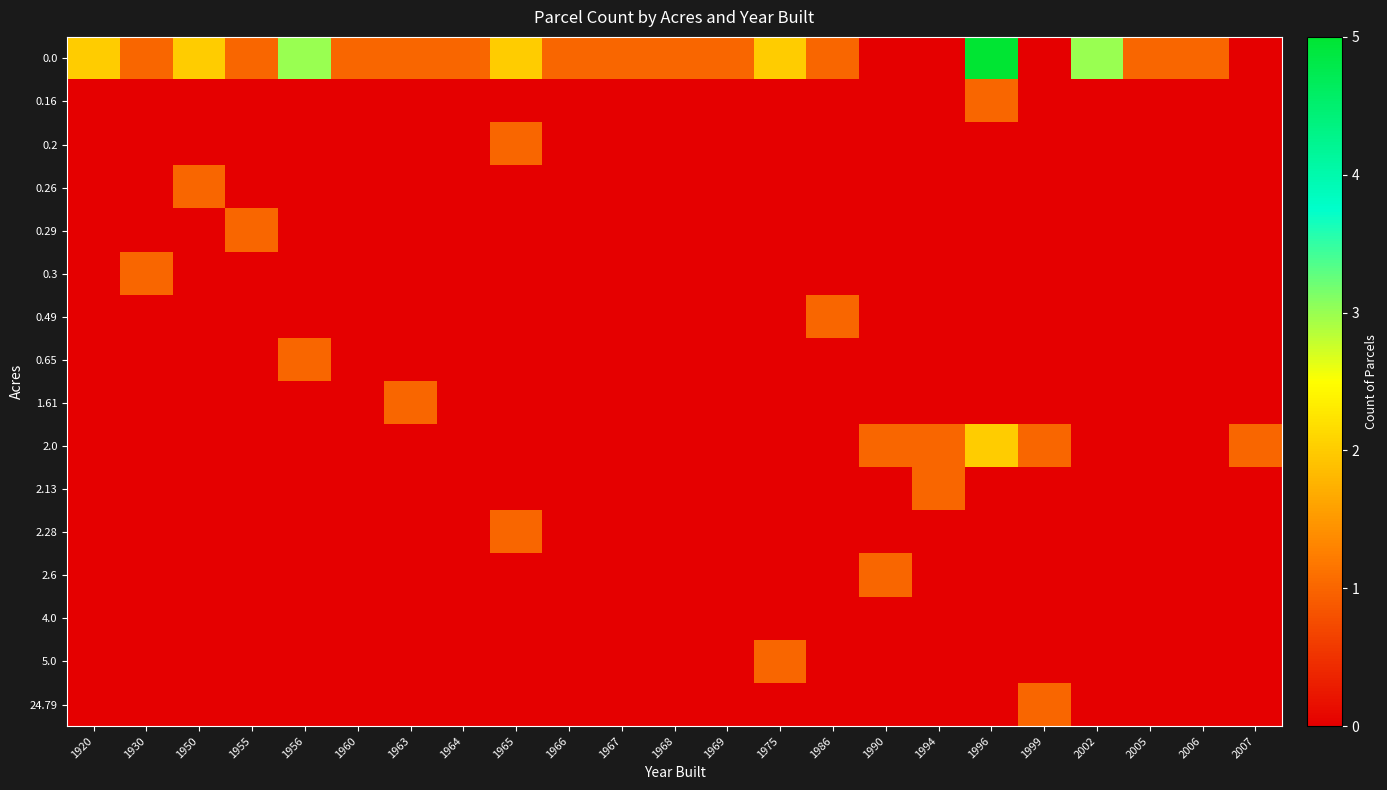

Reading left to right, extract all data points from this chart.

0.0: 1920=2	1930=1	1950=2	1955=1	1956=3	1960=1	1963=1	1964=1	1965=2	1966=1	1967=1	1968=1	1969=1	1975=2	1986=1	1990=0	1994=0	1996=5	1999=0	2002=3	2005=1	2006=1	2007=0
0.16: 1920=0	1930=0	1950=0	1955=0	1956=0	1960=0	1963=0	1964=0	1965=0	1966=0	1967=0	1968=0	1969=0	1975=0	1986=0	1990=0	1994=0	1996=1	1999=0	2002=0	2005=0	2006=0	2007=0
0.2: 1920=0	1930=0	1950=0	1955=0	1956=0	1960=0	1963=0	1964=0	1965=1	1966=0	1967=0	1968=0	1969=0	1975=0	1986=0	1990=0	1994=0	1996=0	1999=0	2002=0	2005=0	2006=0	2007=0
0.26: 1920=0	1930=0	1950=1	1955=0	1956=0	1960=0	1963=0	1964=0	1965=0	1966=0	1967=0	1968=0	1969=0	1975=0	1986=0	1990=0	1994=0	1996=0	1999=0	2002=0	2005=0	2006=0	2007=0
0.29: 1920=0	1930=0	1950=0	1955=1	1956=0	1960=0	1963=0	1964=0	1965=0	1966=0	1967=0	1968=0	1969=0	1975=0	1986=0	1990=0	1994=0	1996=0	1999=0	2002=0	2005=0	2006=0	2007=0
0.3: 1920=0	1930=1	1950=0	1955=0	1956=0	1960=0	1963=0	1964=0	1965=0	1966=0	1967=0	1968=0	1969=0	1975=0	1986=0	1990=0	1994=0	1996=0	1999=0	2002=0	2005=0	2006=0	2007=0
0.49: 1920=0	1930=0	1950=0	1955=0	1956=0	1960=0	1963=0	1964=0	1965=0	1966=0	1967=0	1968=0	1969=0	1975=0	1986=1	1990=0	1994=0	1996=0	1999=0	2002=0	2005=0	2006=0	2007=0
0.65: 1920=0	1930=0	1950=0	1955=0	1956=1	1960=0	1963=0	1964=0	1965=0	1966=0	1967=0	1968=0	1969=0	1975=0	1986=0	1990=0	1994=0	1996=0	1999=0	2002=0	2005=0	2006=0	2007=0
1.61: 1920=0	1930=0	1950=0	1955=0	1956=0	1960=0	1963=1	1964=0	1965=0	1966=0	1967=0	1968=0	1969=0	1975=0	1986=0	1990=0	1994=0	1996=0	1999=0	2002=0	2005=0	2006=0	2007=0
2.0: 1920=0	1930=0	1950=0	1955=0	1956=0	1960=0	1963=0	1964=0	1965=0	1966=0	1967=0	1968=0	1969=0	1975=0	1986=0	1990=1	1994=1	1996=2	1999=1	2002=0	2005=0	2006=0	2007=1
2.13: 1920=0	1930=0	1950=0	1955=0	1956=0	1960=0	1963=0	1964=0	1965=0	1966=0	1967=0	1968=0	1969=0	1975=0	1986=0	1990=0	1994=1	1996=0	1999=0	2002=0	2005=0	2006=0	2007=0
2.28: 1920=0	1930=0	1950=0	1955=0	1956=0	1960=0	1963=0	1964=0	1965=1	1966=0	1967=0	1968=0	1969=0	1975=0	1986=0	1990=0	1994=0	1996=0	1999=0	2002=0	2005=0	2006=0	2007=0
2.6: 1920=0	1930=0	1950=0	1955=0	1956=0	1960=0	1963=0	1964=0	1965=0	1966=0	1967=0	1968=0	1969=0	1975=0	1986=0	1990=1	1994=0	1996=0	1999=0	2002=0	2005=0	2006=0	2007=0
4.0: 1920=0	1930=0	1950=0	1955=0	1956=0	1960=0	1963=0	1964=0	1965=0	1966=0	1967=0	1968=0	1969=0	1975=0	1986=0	1990=0	1994=0	1996=0	1999=0	2002=0	2005=0	2006=0	2007=0
5.0: 1920=0	1930=0	1950=0	1955=0	1956=0	1960=0	1963=0	1964=0	1965=0	1966=0	1967=0	1968=0	1969=0	1975=1	1986=0	1990=0	1994=0	1996=0	1999=0	2002=0	2005=0	2006=0	2007=0
24.79: 1920=0	1930=0	1950=0	1955=0	1956=0	1960=0	1963=0	1964=0	1965=0	1966=0	1967=0	1968=0	1969=0	1975=0	1986=0	1990=0	1994=0	1996=0	1999=1	2002=0	2005=0	2006=0	2007=0